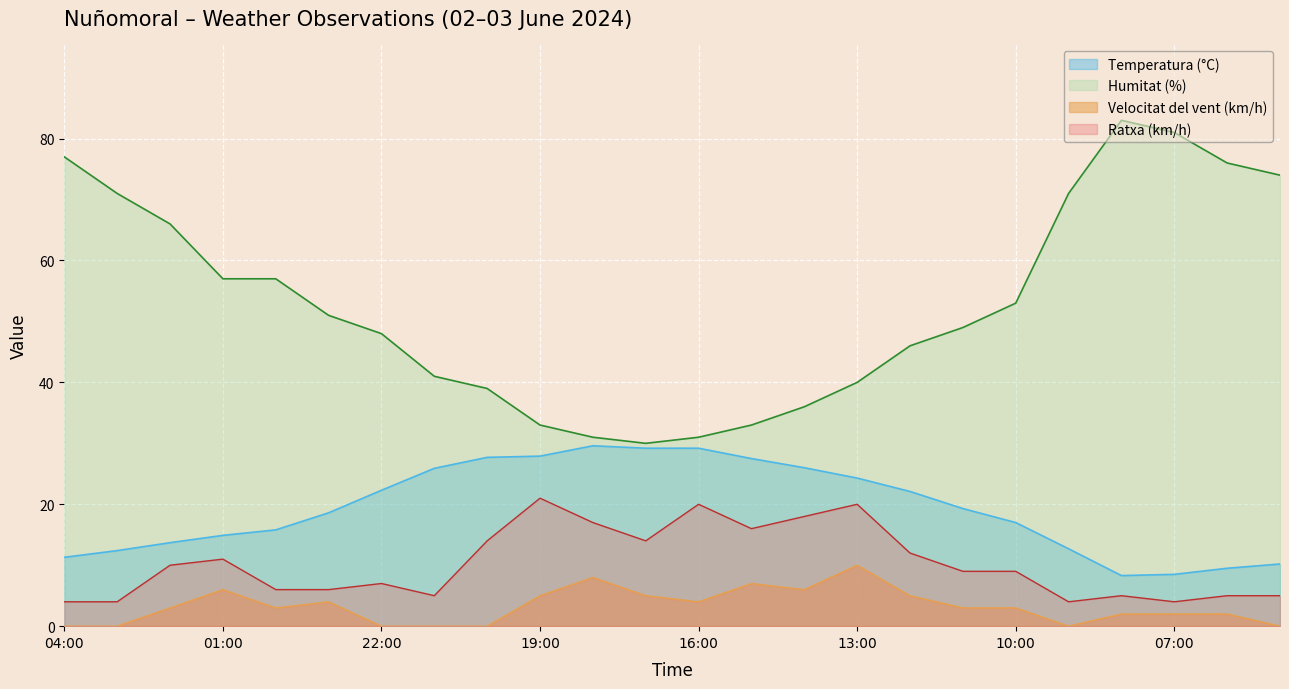

Which series has the largest range (max minus min)?

Humitat (%)